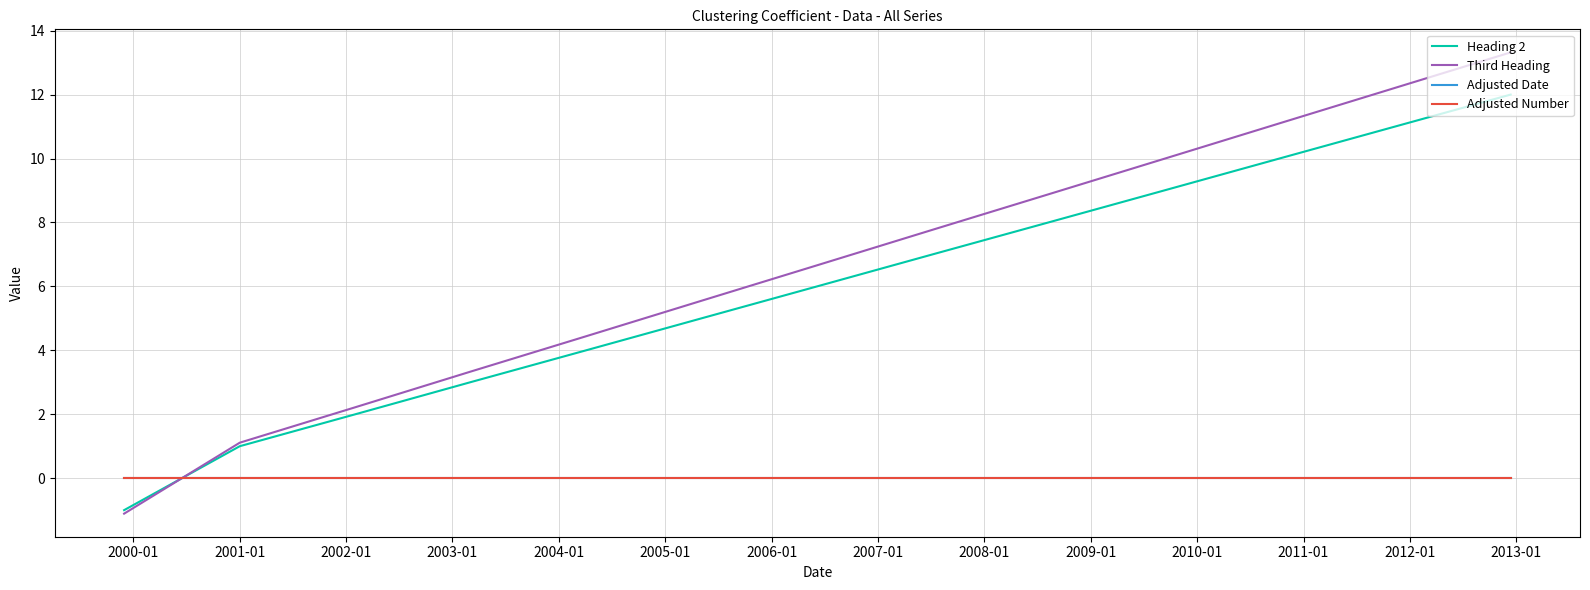

Reading left to right, extract all data points from this chart.

Heading 2: -1.0	1.0	2.0	3.0	4.0	5.0	6.0	7.0	8.0	9.0	10.0	11.0	12.0
Third Heading: -1.1	1.1	2.2	3.3	4.4	5.5	6.7	7.8	8.9	10.0	11.1	12.2	13.3
Adjusted Date: 0.0	0.0	0.0	0.0	0.0	0.0	0.0	0.0	0.0	0.0	0.0	0.0	0.0
Adjusted Number: 0.0	0.0	0.0	0.0	0.0	0.0	0.0	0.0	0.0	0.0	0.0	0.0	0.0